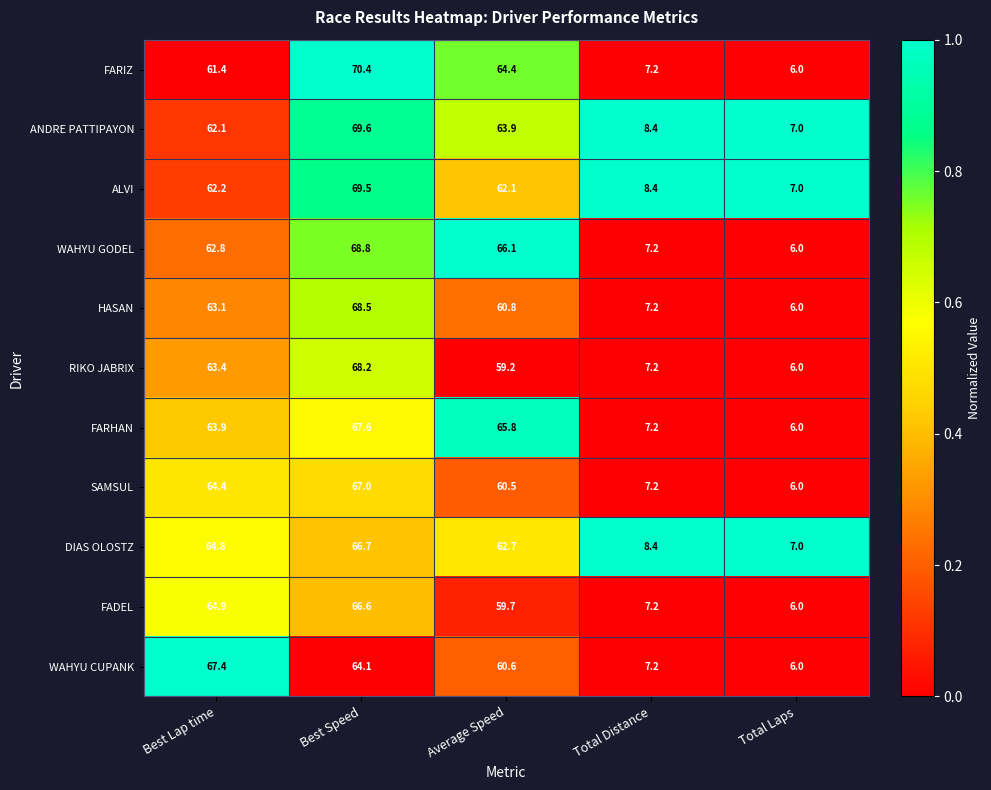

What is the difference between the second highest and minimum values in the ALVI series?

55.2